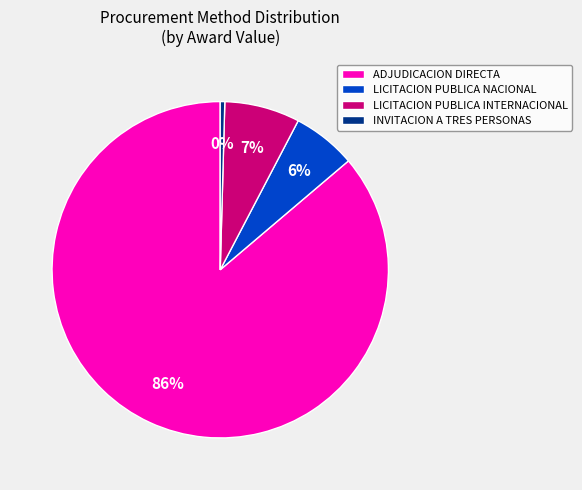

To the nearest percent, what is the combined percentage of LICITACION PUBLICA INTERNACIONAL and LICITACION PUBLICA NACIONAL?

13%